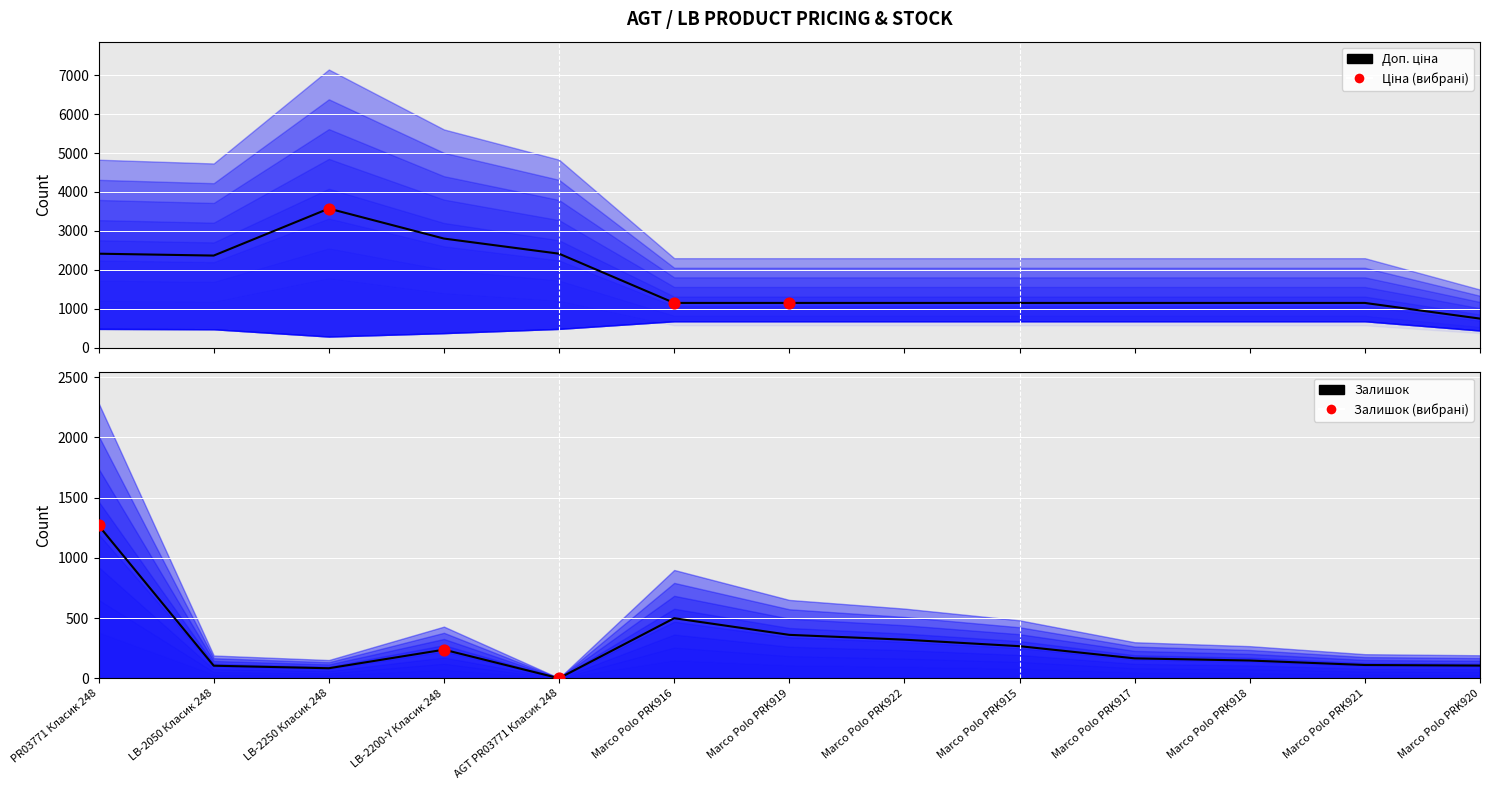

Is the value of Доп. ціна at Marco Polo PRK922 greater than the value of Залишок at LB-2200-Y Класик 248?

Yes